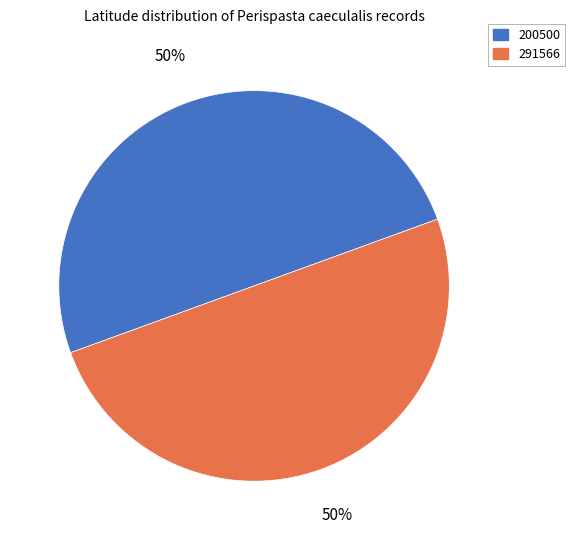

Is it true that 200500 is 50% of the pie?

True